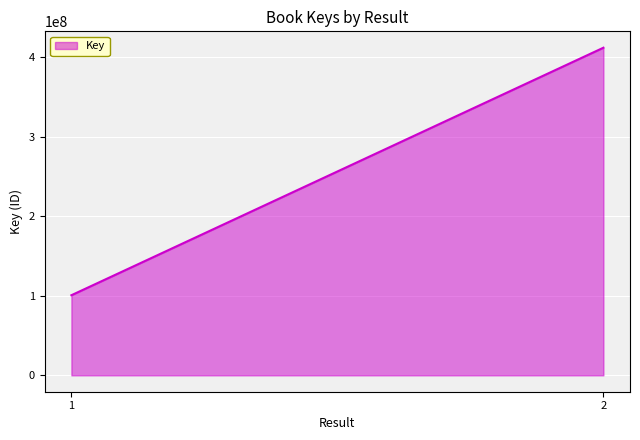

What is the smallest value displayed?

100643960